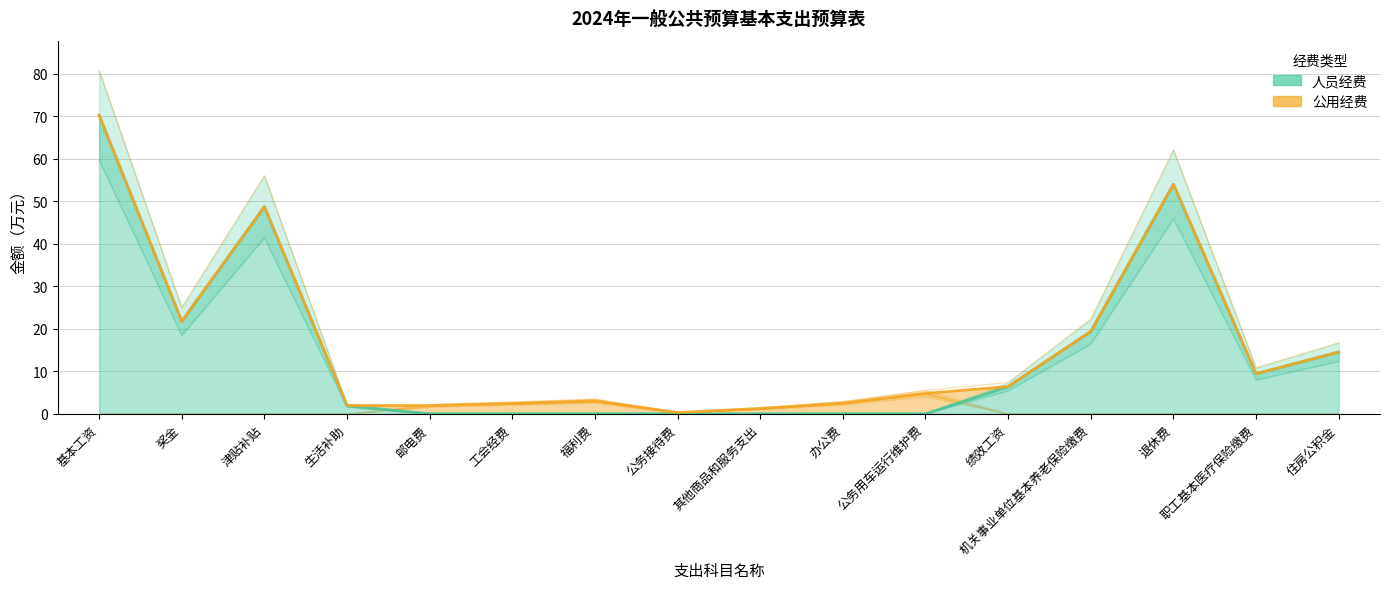

What is the label of the 5th point from the right?

绩效工资